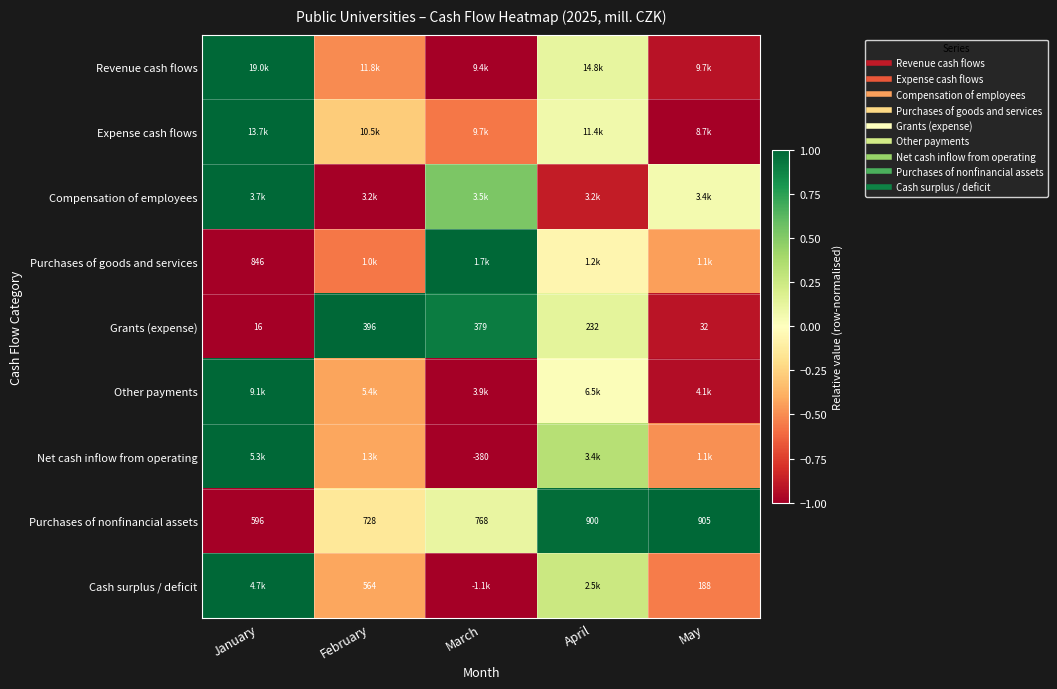

At which label does Purchases of goods and services first exceed 0?

March